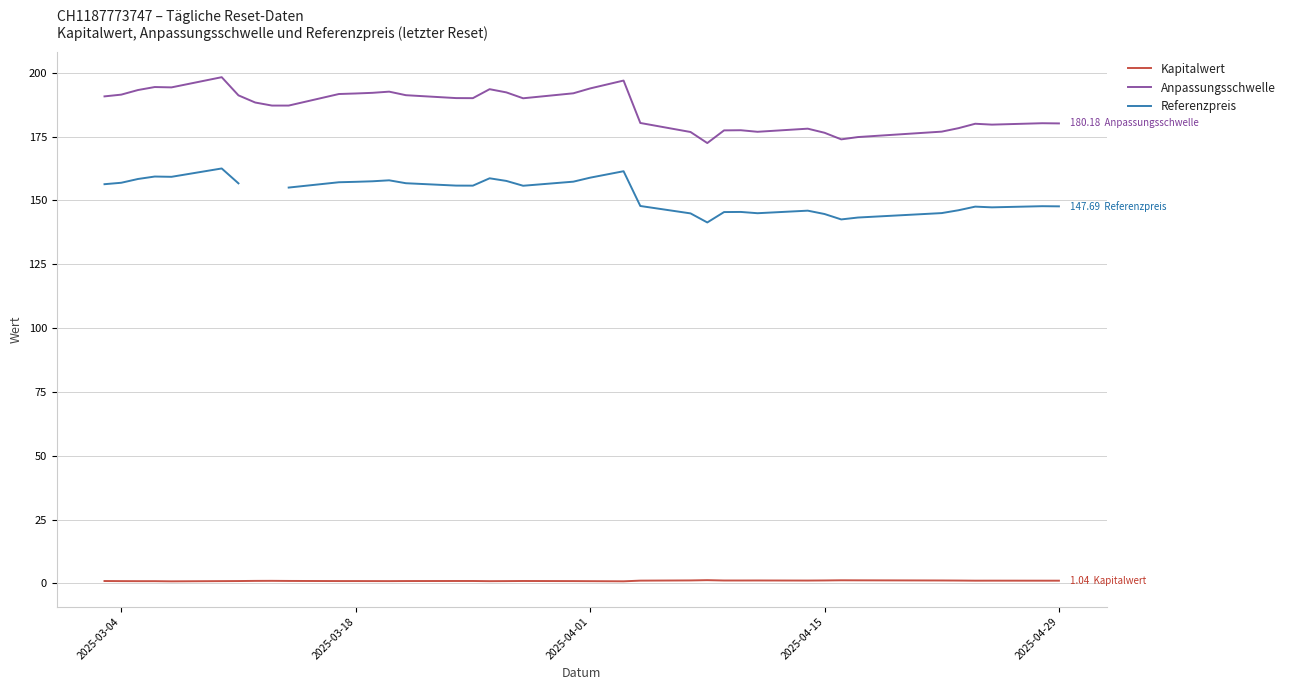

Is this an area chart (filled region under the line)?

No